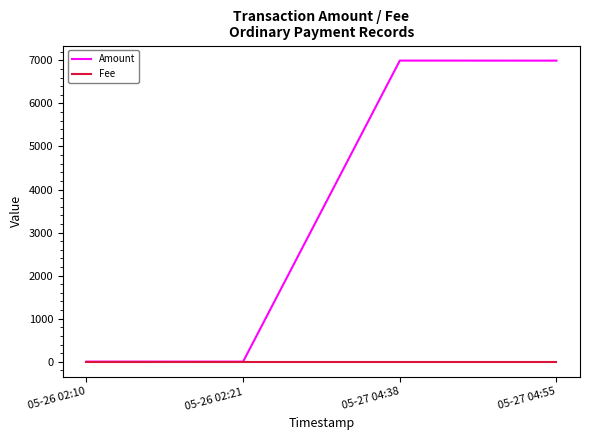

How many distinct data groups are displayed?

2